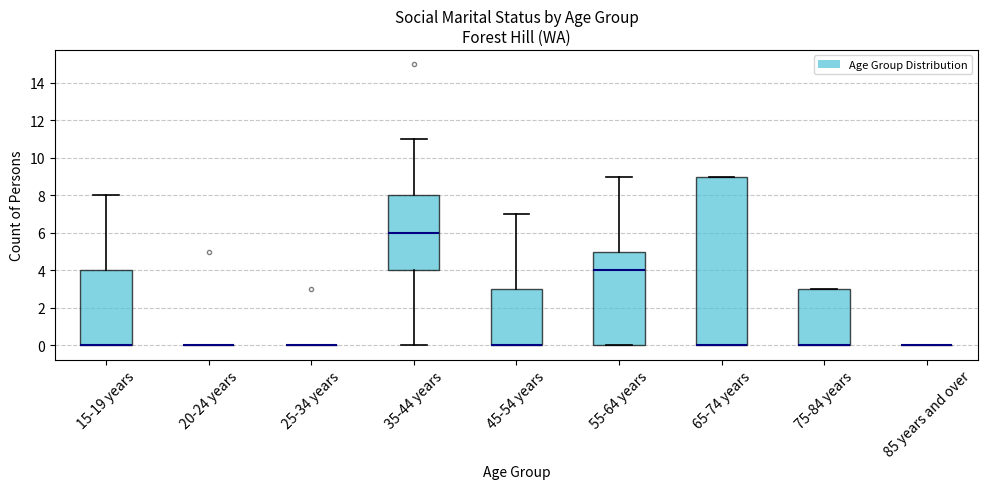

Which box is the tallest, from its lower edge to its upper edge?

65-74 years